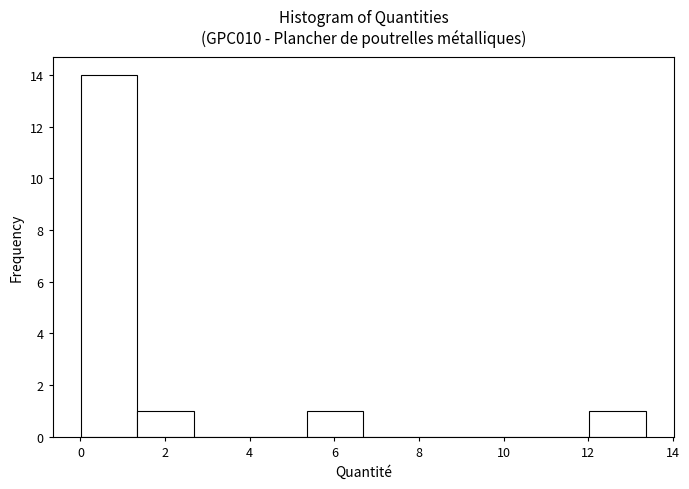

Reading left to right, transcribe this chart: for each bar, give the range it covers on the x-axis and its height. Neither the bar edges nor the heights are printed on the chart, so give them approximately, as read against the axes.

0.0 to 1.4: 14
1.4 to 2.6: 1
2.6 to 4.0: 0
4.0 to 5.4: 0
5.4 to 6.6: 1
6.6 to 8.0: 0
8.0 to 9.4: 0
9.4 to 10.6: 0
10.6 to 12.0: 0
12.0 to 13.4: 1